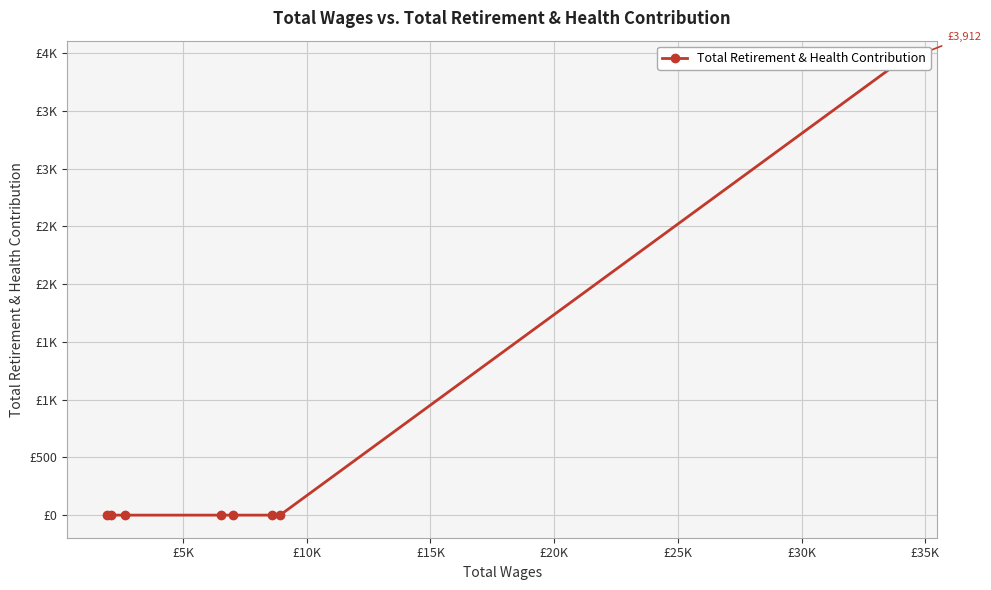

How many data points are above 0?

1